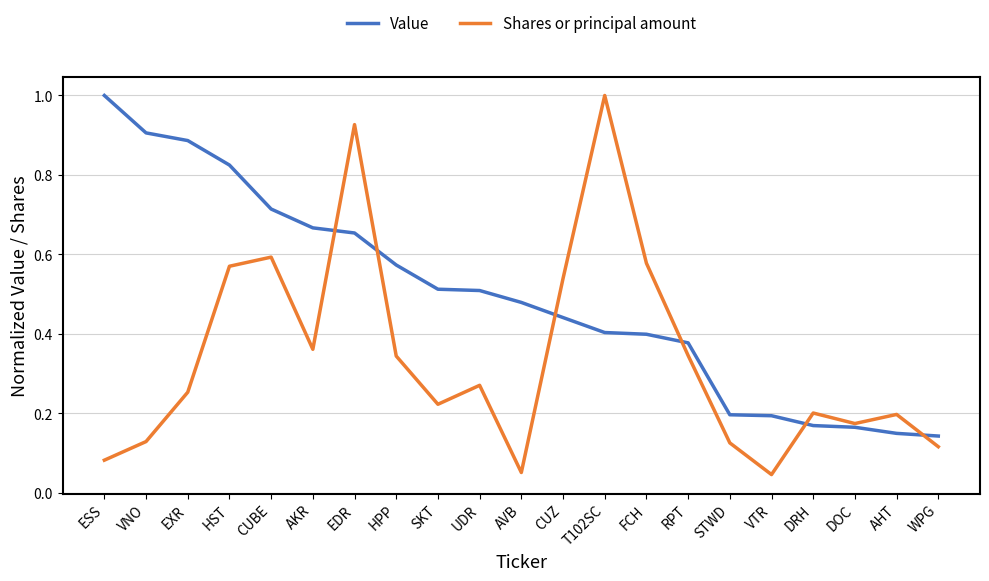

What position from the left is FCH?

14